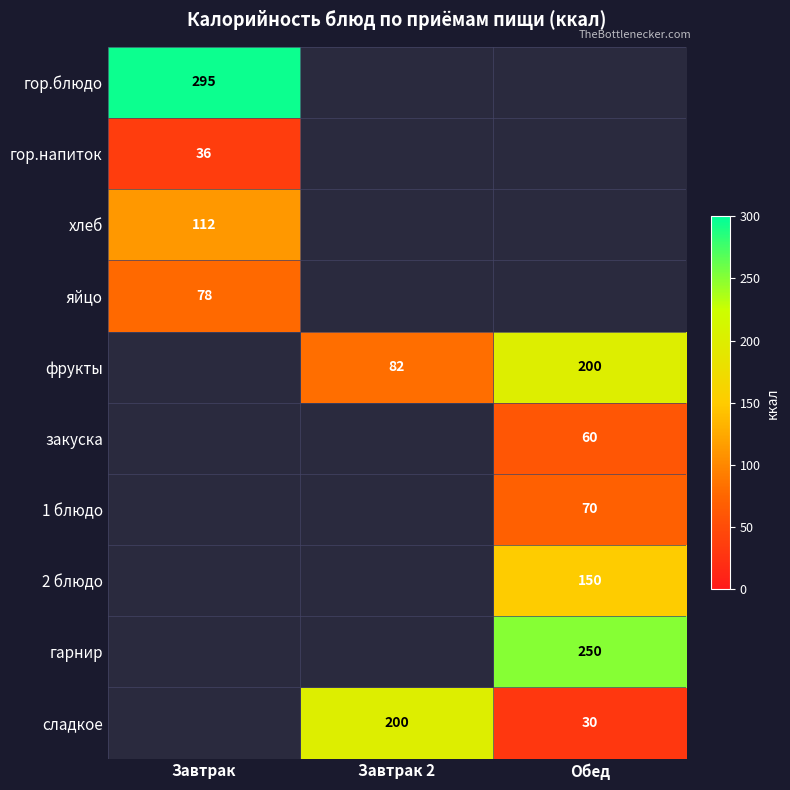

At how many categories does at least one series exceed 157?

3